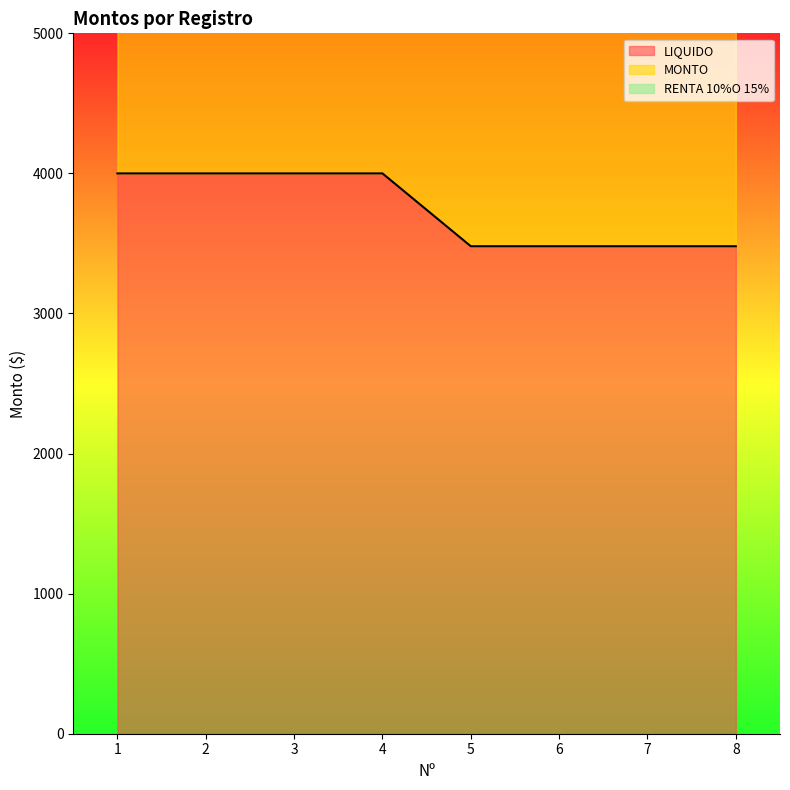

Rank the series by their average value, from lowest to highest.

LIQUIDO, MONTO